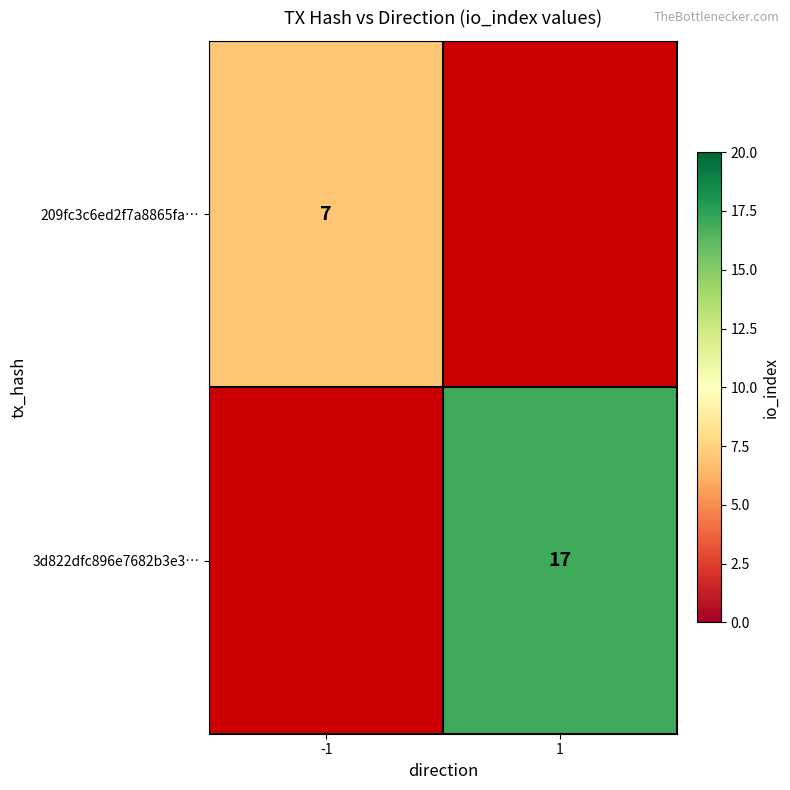

Which label corresponds to the largest value in the chart?

1